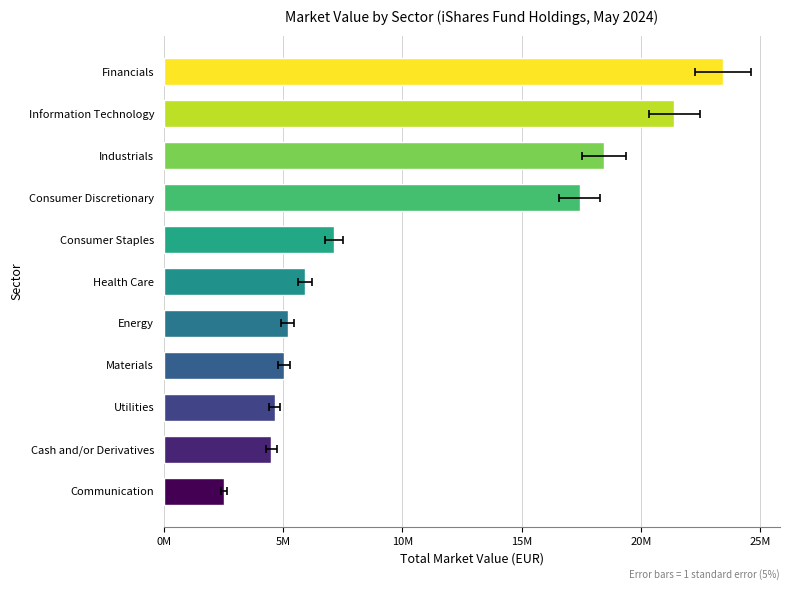

What is the sum of all values?

115641626.5